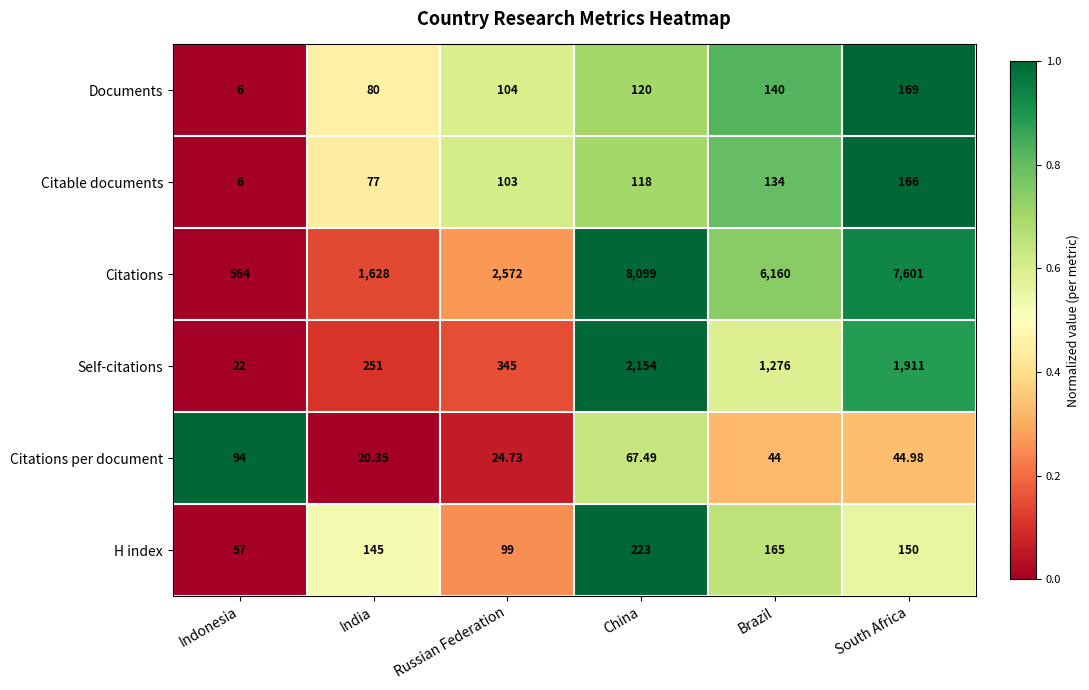

Which series has the largest total across all categories?

Citations